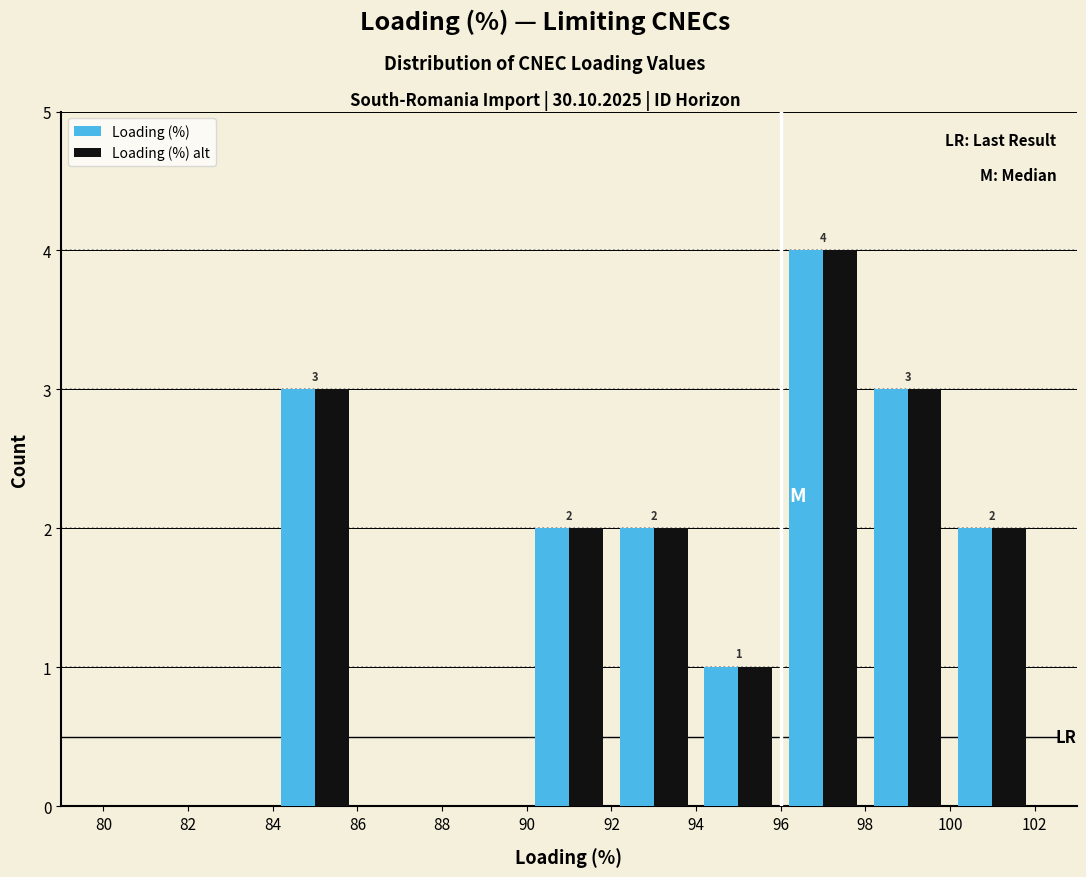

In the Loading (%) alt series, which range on the x-axis has the tallest bar?

96 to 98